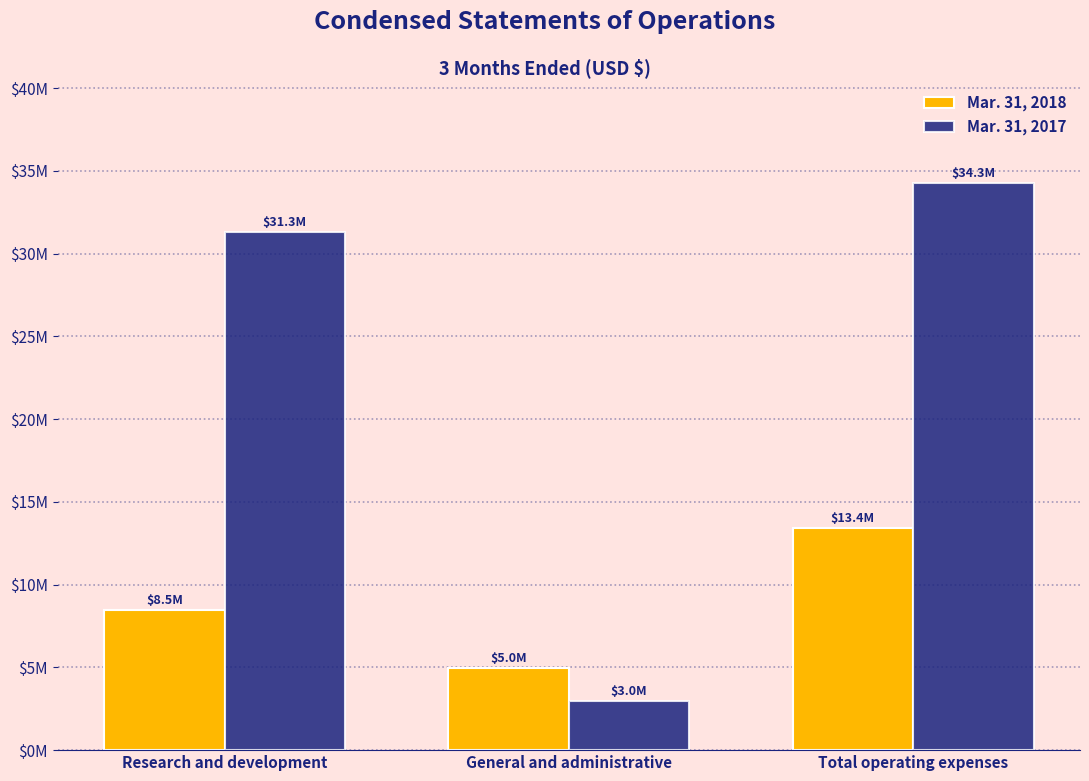

What are all the series names shown in the legend?

Mar. 31, 2018, Mar. 31, 2017